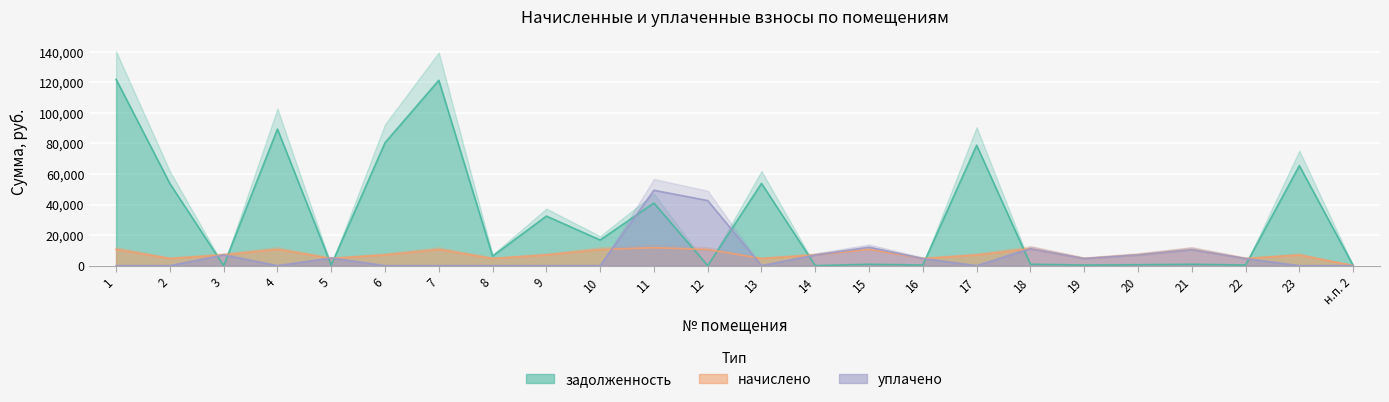

In уплачено, how many points are lower than both neighbors (excluding endpoints)?

6